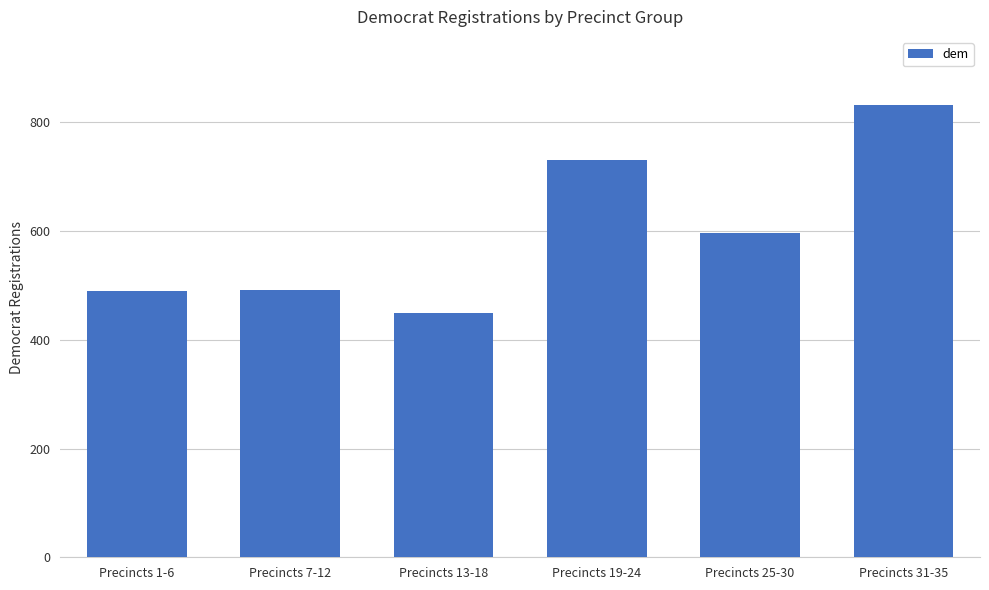

What is the average value?

598